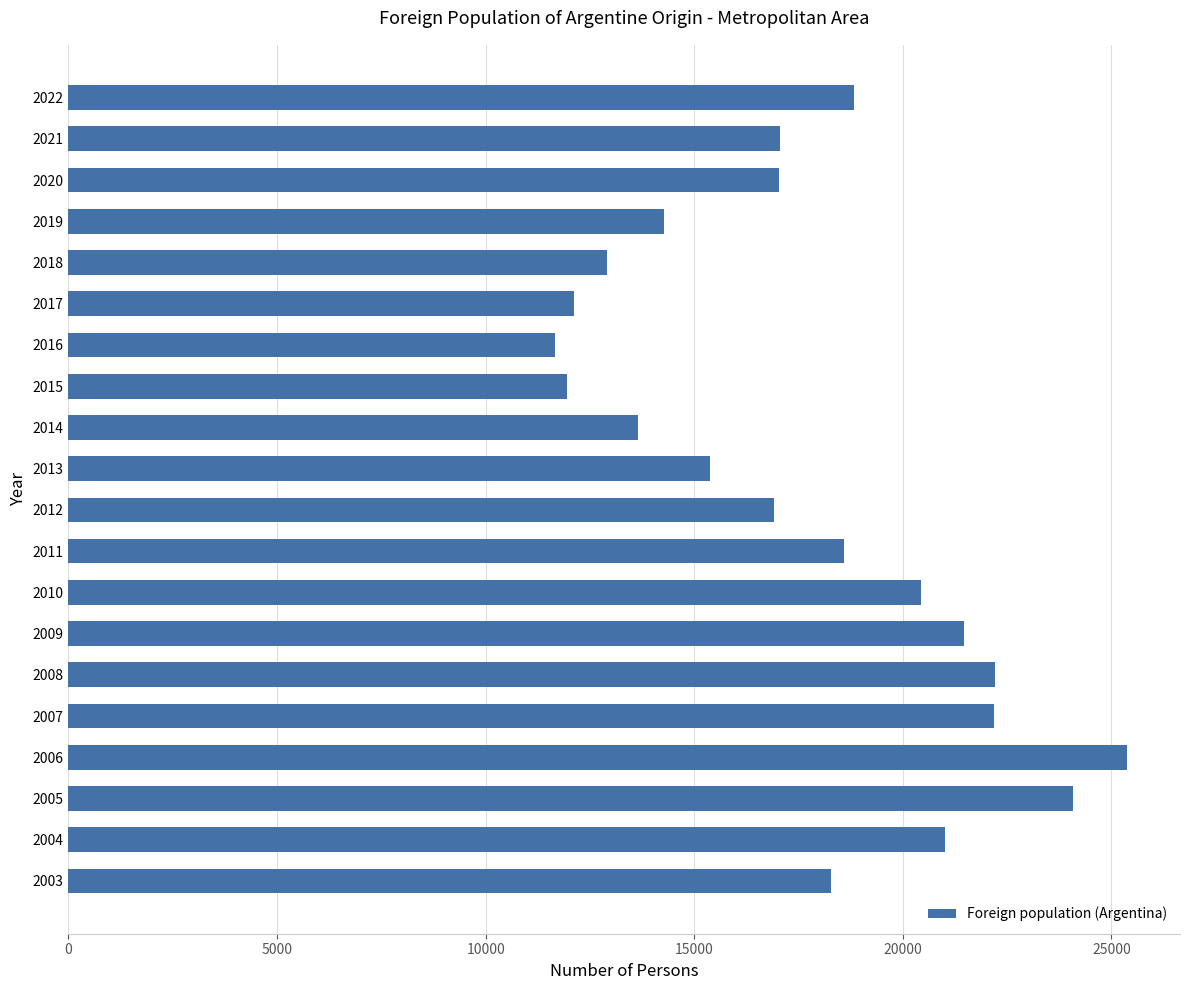

Does the chart contain stacked bars?

No